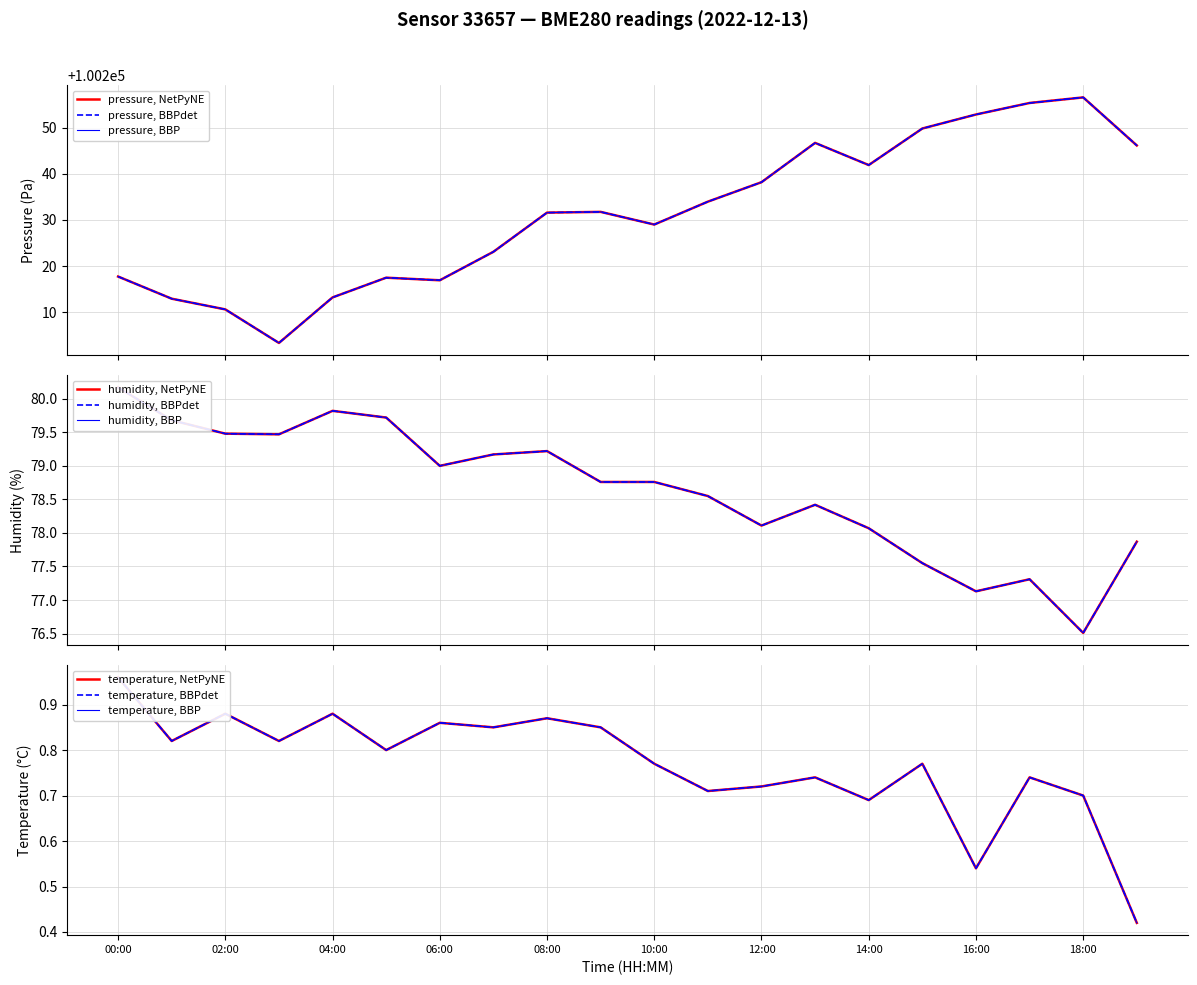

Which category has the highest value across all series?

18:00